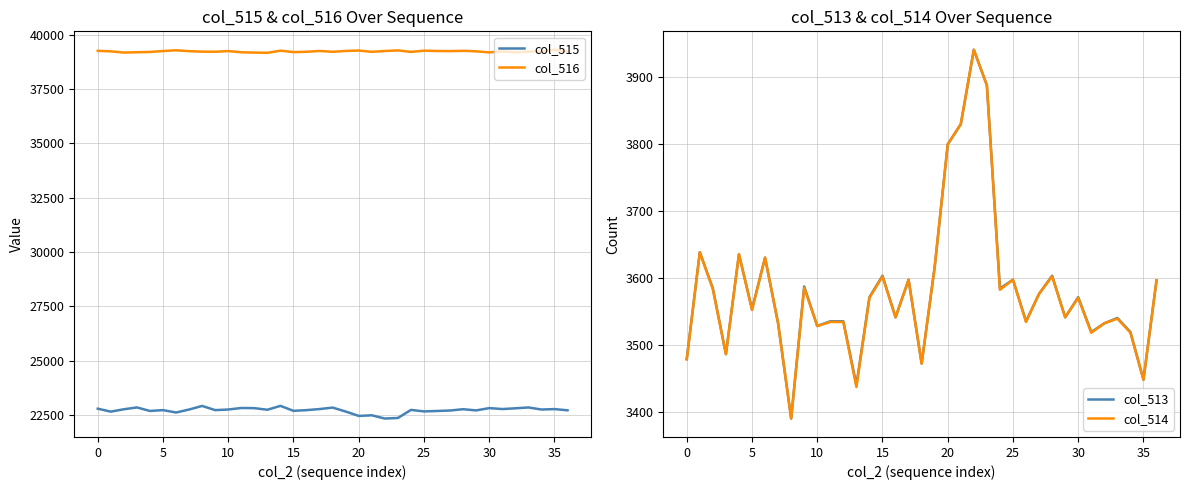

What is the greatest value displayed?

39316